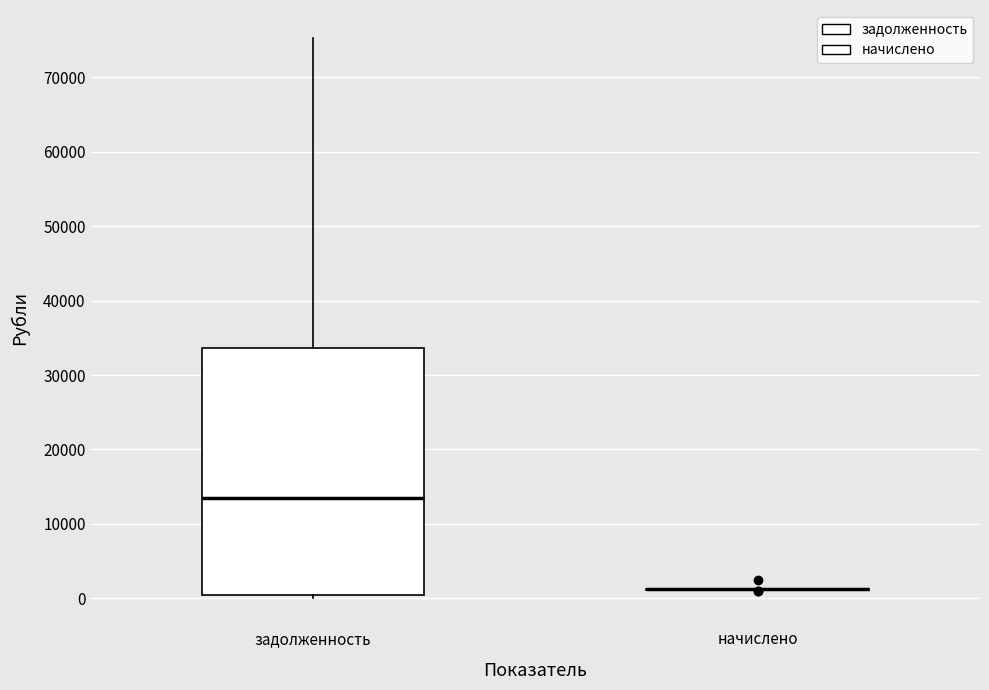

Reading left to right, transcribe this box plot: for each box, give where its median line is, the range the box spans, and where its two whiskers end, as read against the y-axis. The values are not printed on the chart, so give them approximately, as read against the axis.

задолженность: median 13000, box 0 to 34000, whiskers 0 (just below the box's lower edge) to 75000
начислено: box collapsed to a line at 1000, whiskers 1000 to 1000